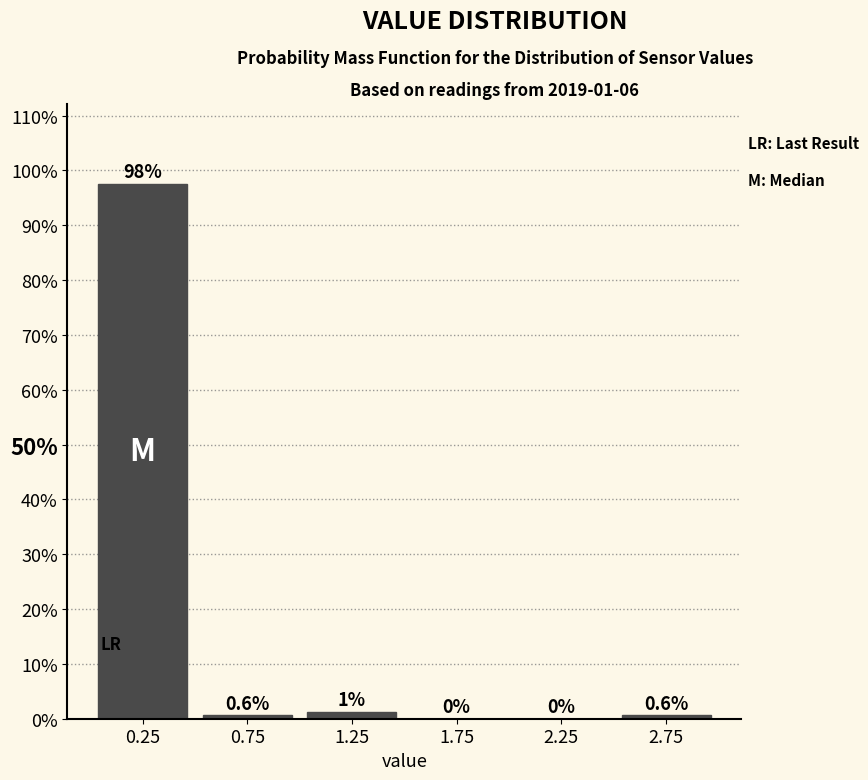

Which range on the x-axis has the tallest bar?

0.0 to 0.5